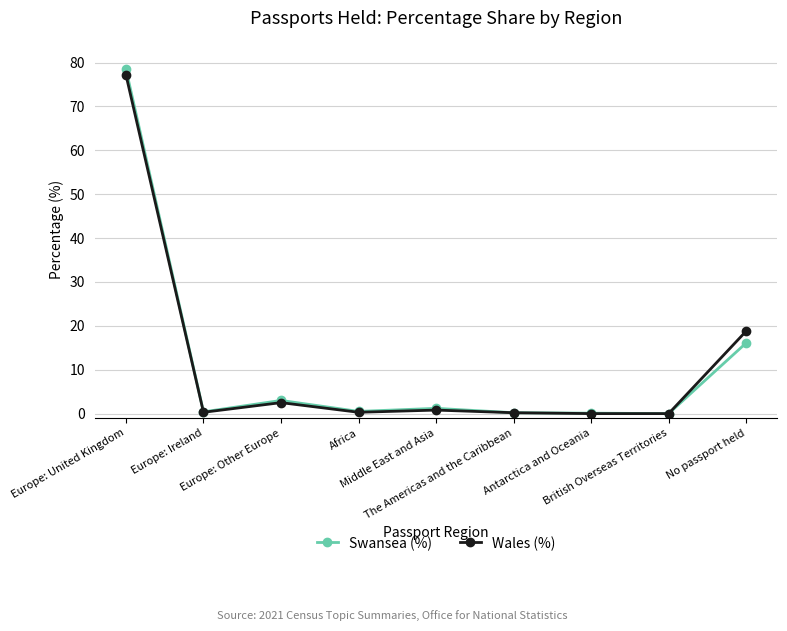

How many lines are shown in the chart?

2